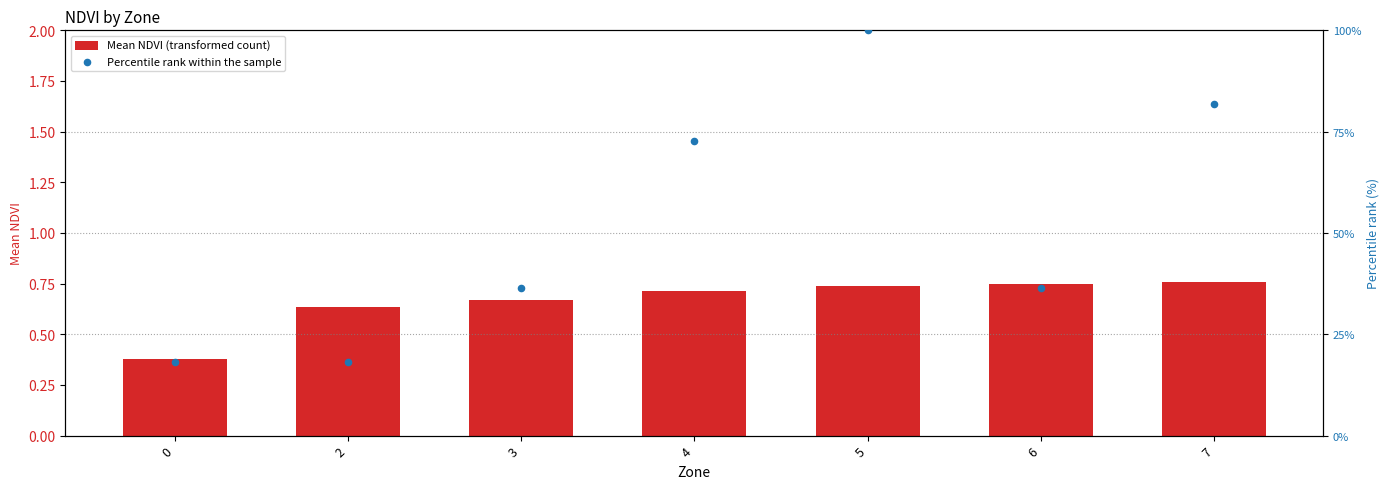

At which category is the sum across all series the highest?

5